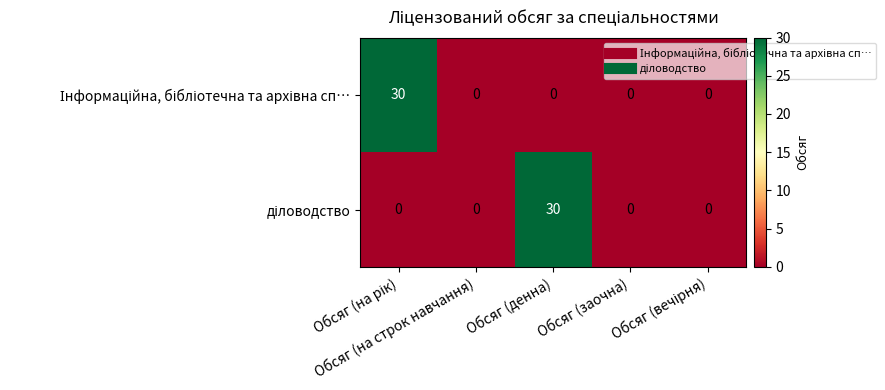

At how many categories does at least one series exceed 29?

2